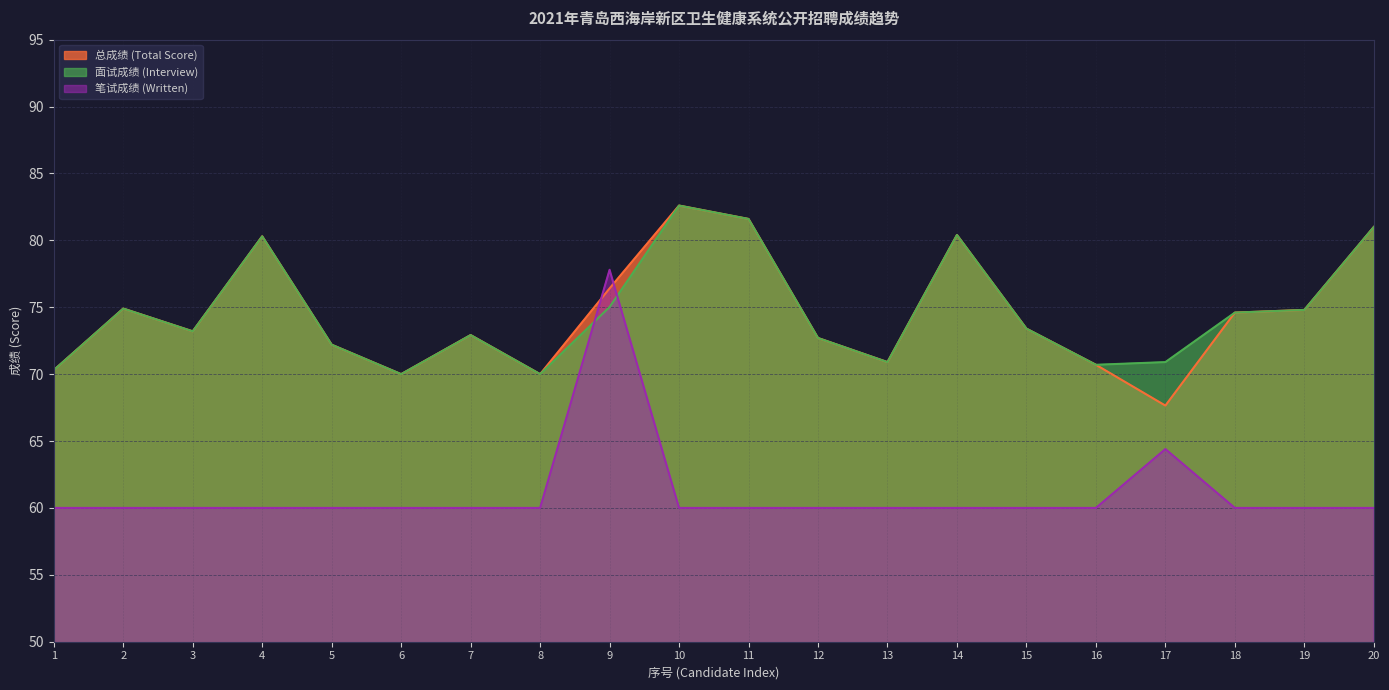

What are all the series names shown in the legend?

总成绩 (Total Score), 面试成绩 (Interview), 笔试成绩 (Written)